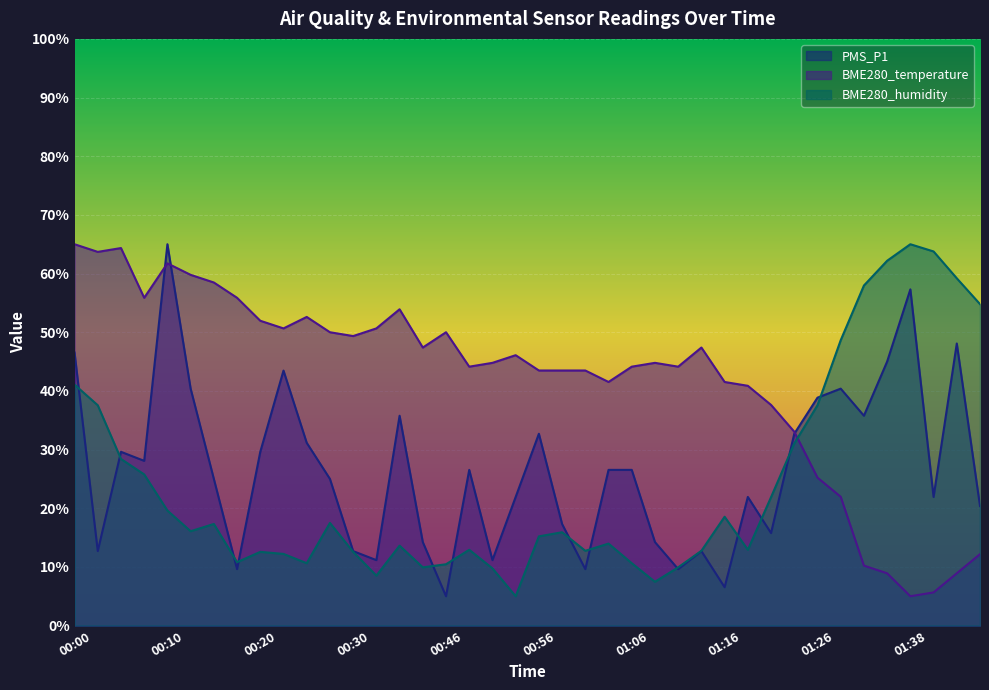

Rank the series by their maximum value, from highest to lowest.

PMS_P1, BME280_temperature, BME280_humidity